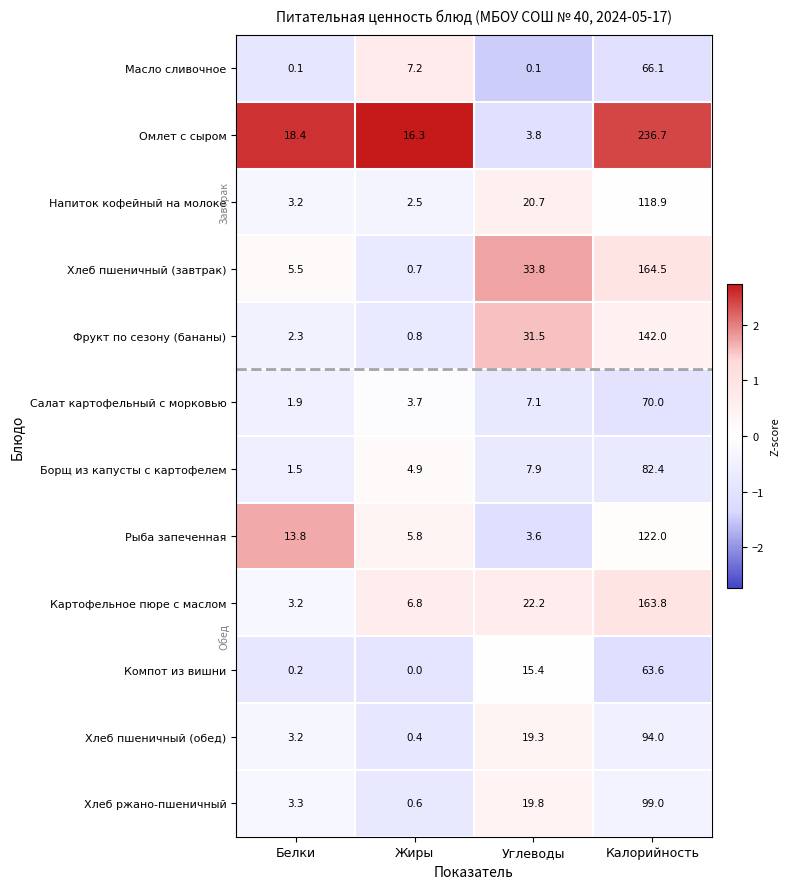

How many categories are shown in the chart?

4